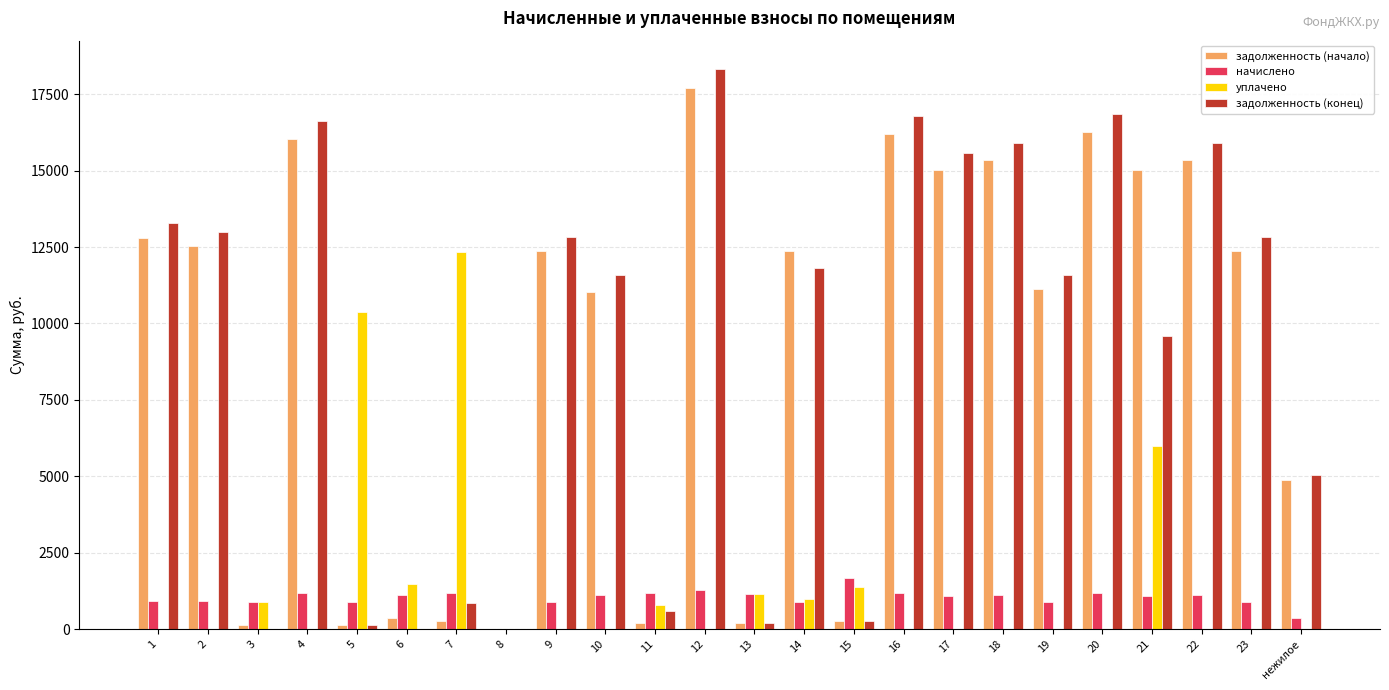

What is the spread (max minus min) of values at 3?

903.1